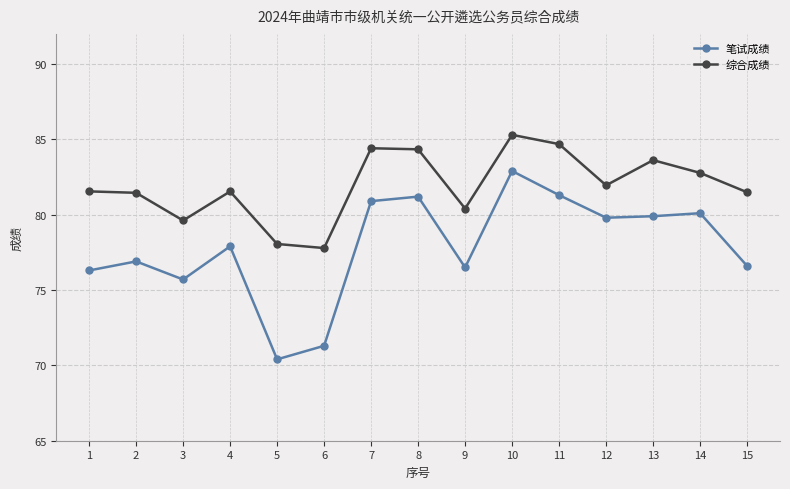

What is the difference between the second highest and minimum values in the 综合成绩 series?

6.9